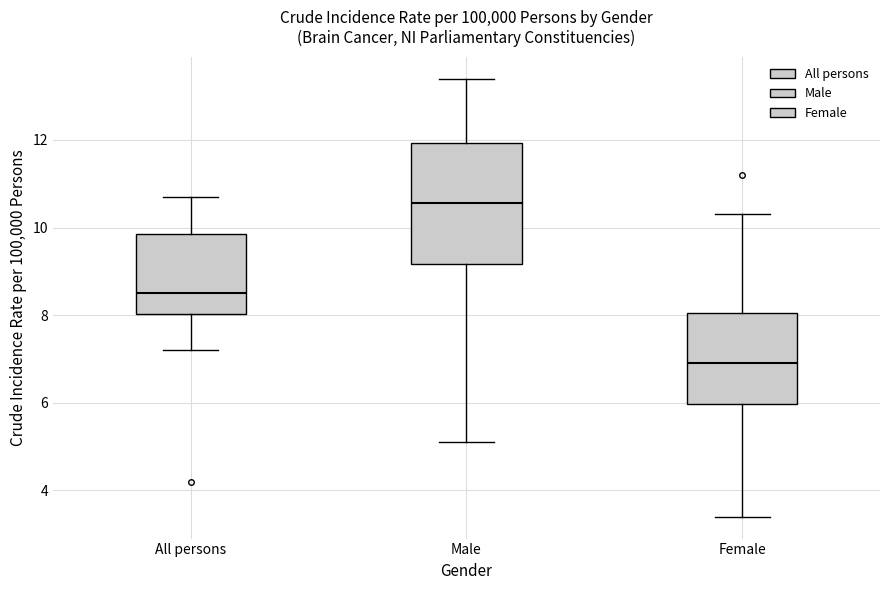

Reading left to right, read every box against the y-axis: the position of its median line, the range the box covers, and the ends of its whiskers. The values are not printed on the chart, so give them approximately, as read against the axis.

All persons: median 8.6, box 8.0 to 9.8, whiskers 7.2 to 10.8
Male: median 10.6, box 9.2 to 12.0, whiskers 5.2 to 13.4
Female: median 7.0, box 6.0 to 8.0, whiskers 3.4 to 10.4